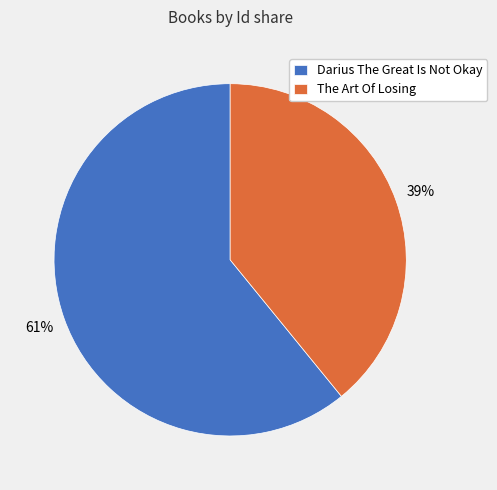

Which has a higher value, Darius The Great Is Not Okay or The Art Of Losing?

Darius The Great Is Not Okay